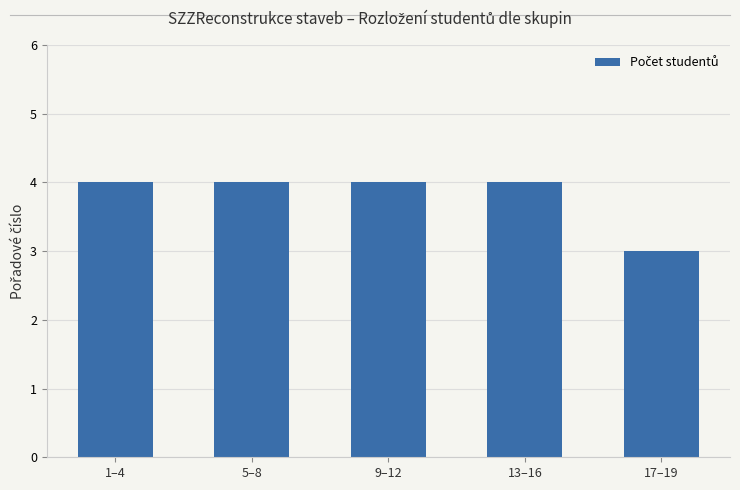

What is the sum of all values?

19